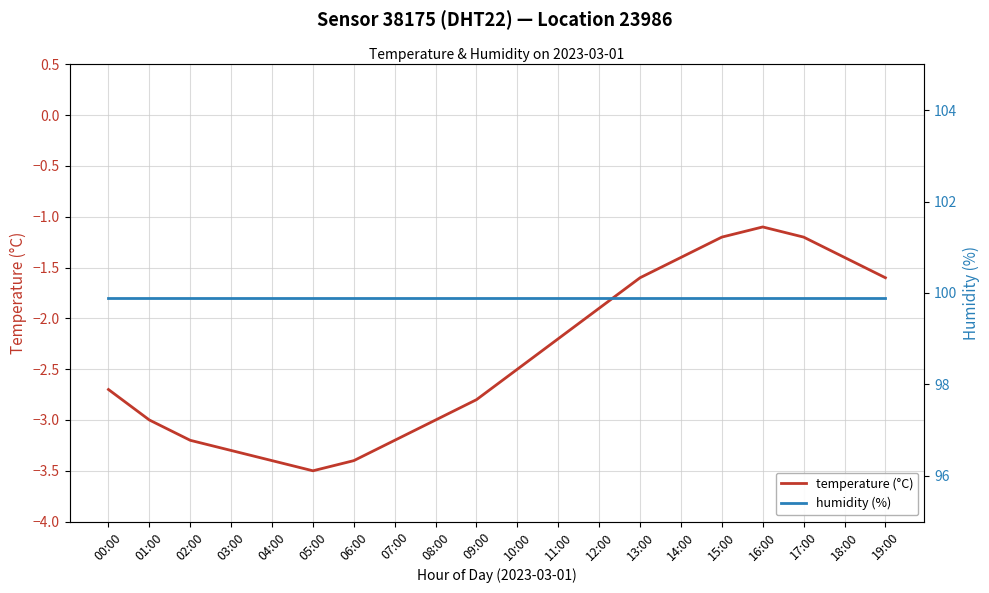

Is it true that temperature (°C) equals -1.6 at 09:00?

False